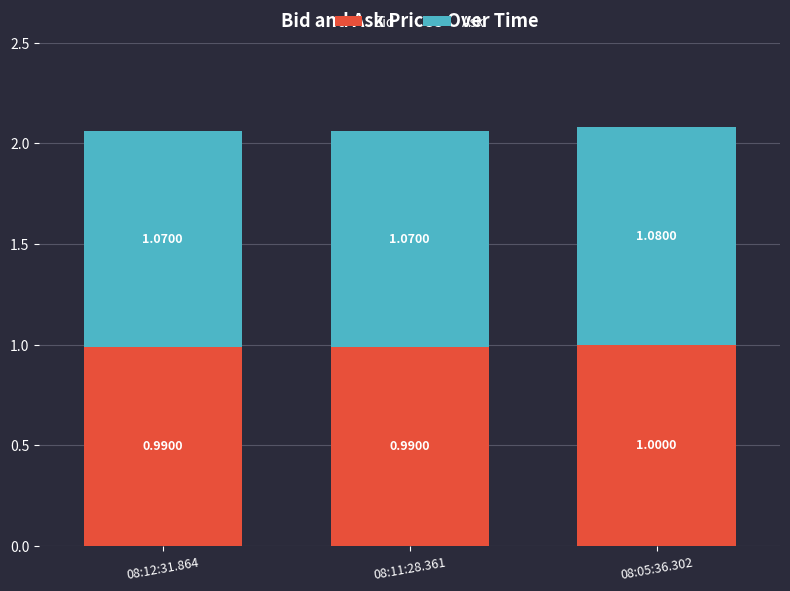

The value of Bid at 08:05:36.302 is 1.6. True or false?

False